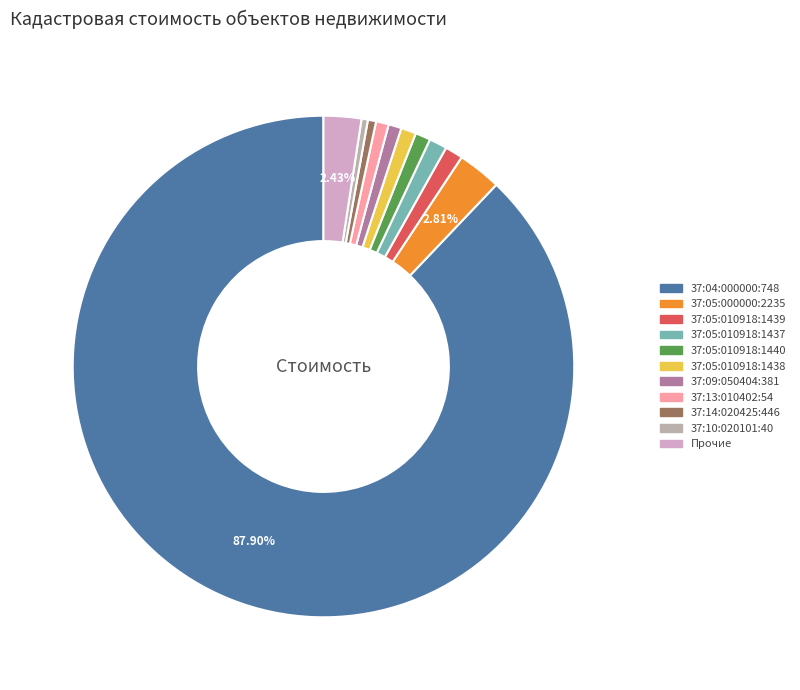

Count the number of slices in the pie.

11